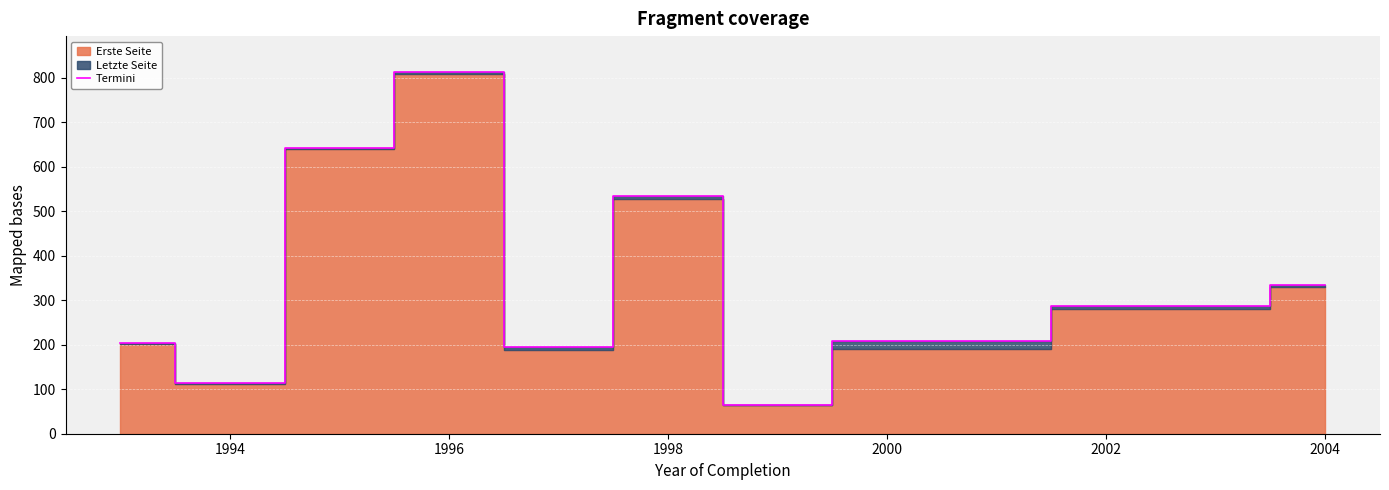

What is the lowest value of the Termini series?

64.0